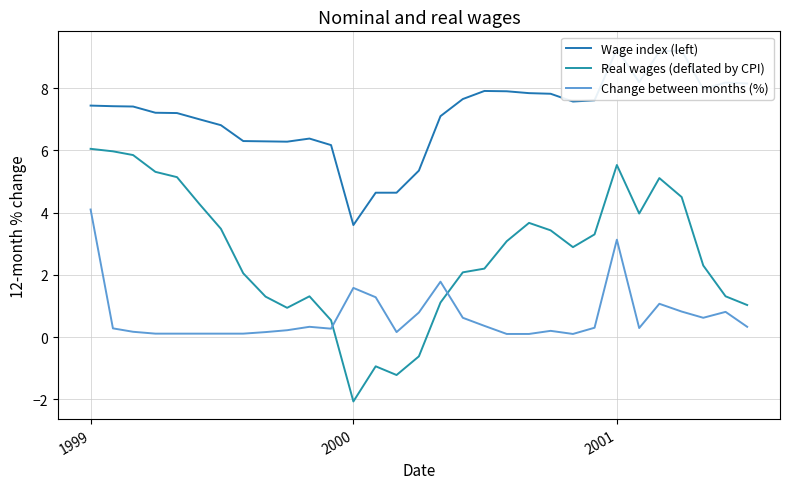

At which label does Real wages (deflated by CPI) reach its minimum?

2000